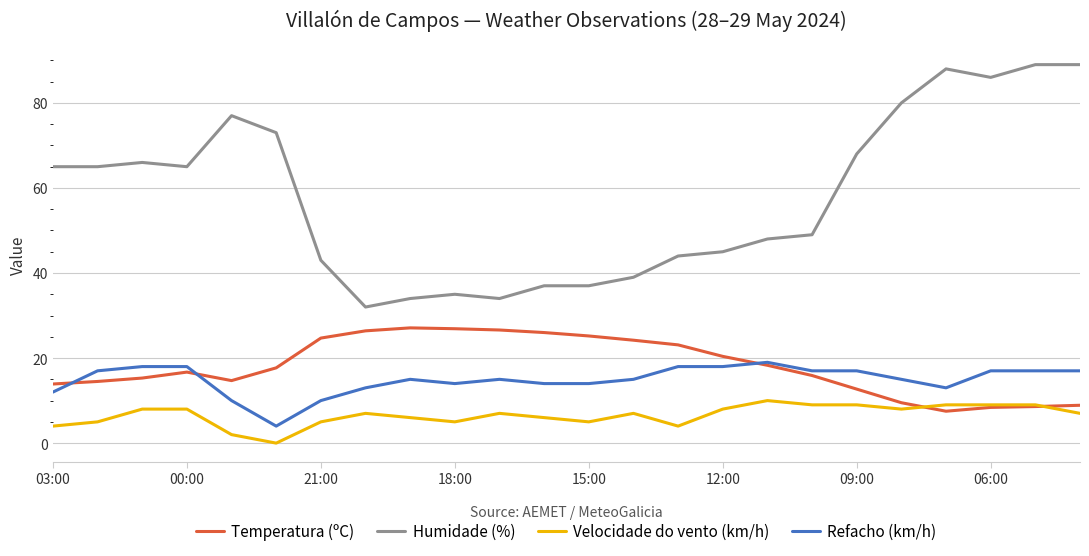

True or false: Velocidade do vento (km/h) and Humidade (%) intersect in this chart.

False